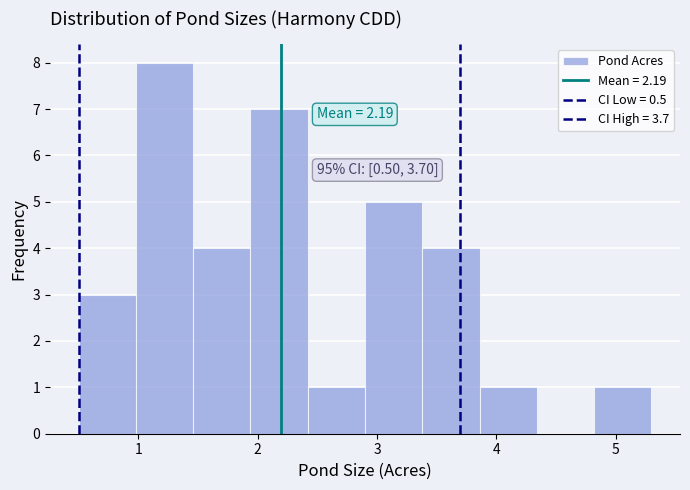

Which range on the x-axis has the tallest bar?

0.98 to 1.46